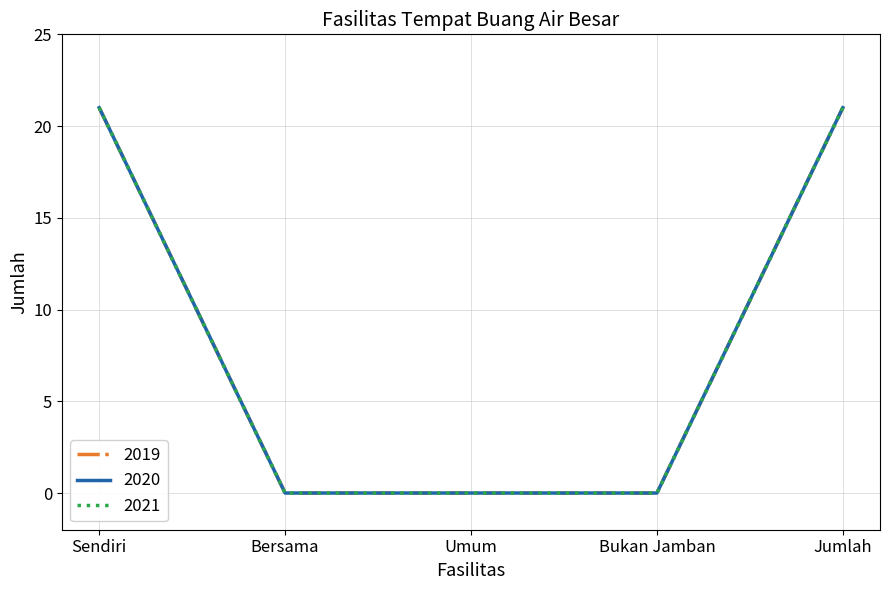

Which series has the widest spread of values?

2019